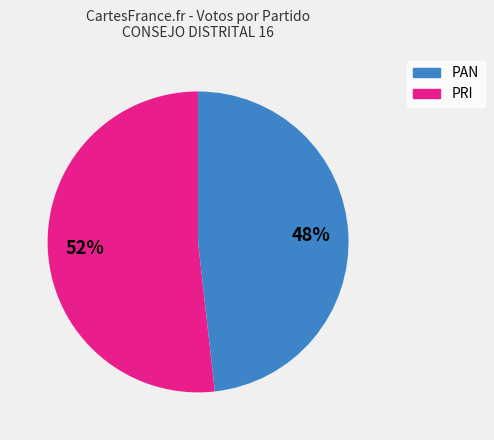

Is there any slice that represents more than half of the pie?

Yes